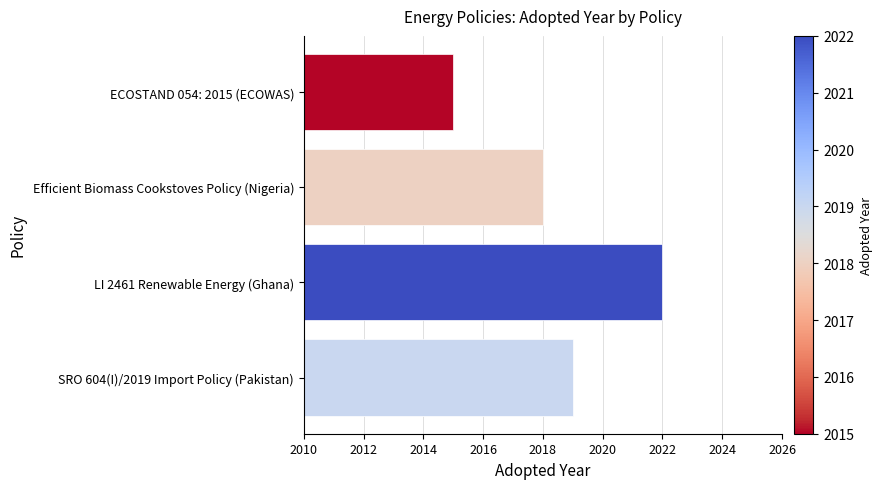

The value at SRO 604(I)/2019 Import Policy (Pakistan) is 1390. True or false?

False